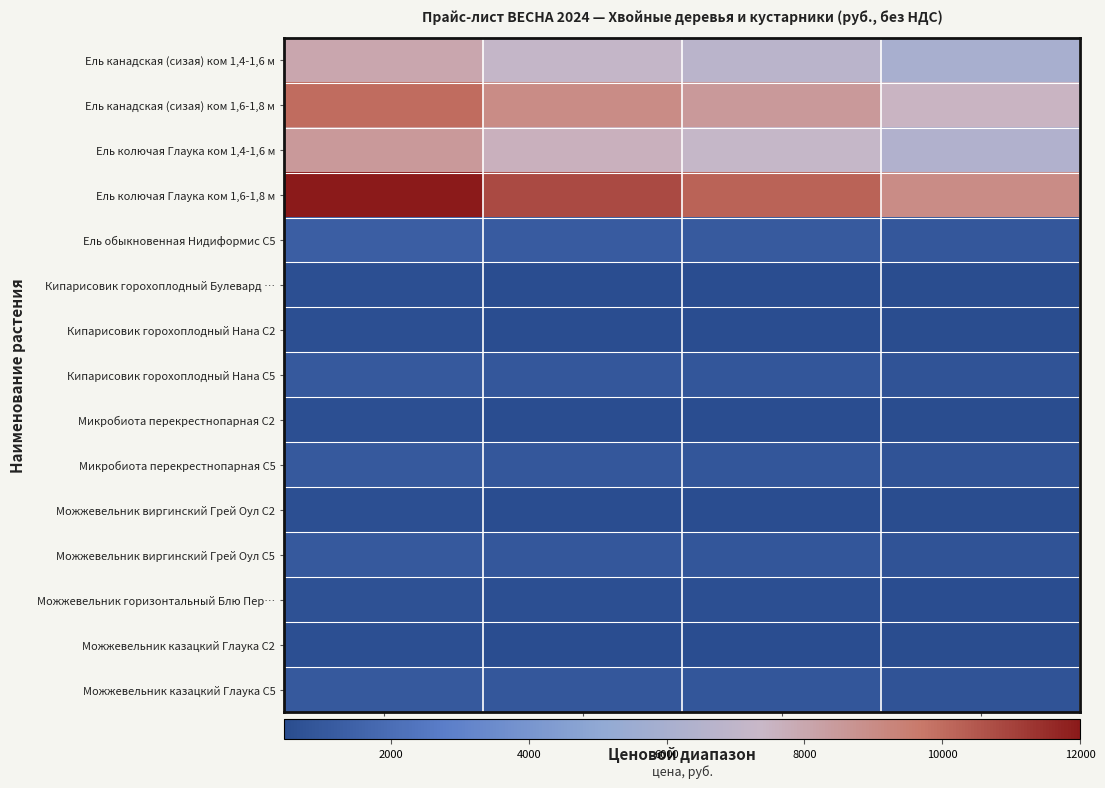

Reading left to right, extract all data points from this chart.

Ель канадская (сизая) ком 1,4-1,6 м: Розница=8000	от 70 т.р.=7200	от 150 т.р.=6800	от 300 т.р.=6000
Ель канадская (сизая) ком 1,6-1,8 м: Розница=10000	от 70 т.р.=9000	от 150 т.р.=8500	от 300 т.р.=7500
Ель колючая Глаука ком 1,4-1,6 м: Розница=8500	от 70 т.р.=7650	от 150 т.р.=7225	от 300 т.р.=6375
Ель колючая Глаука ком 1,6-1,8 м: Розница=12000	от 70 т.р.=10800	от 150 т.р.=10200	от 300 т.р.=9000
Ель обыкновенная Нидиформис С5: Розница=1300	от 70 т.р.=1170	от 150 т.р.=1105	от 300 т.р.=975
Кипарисовик горохоплодный Булевард …: Розница=600	от 70 т.р.=540	от 150 т.р.=510	от 300 т.р.=450
Кипарисовик горохоплодный Нана С2: Розница=600	от 70 т.р.=540	от 150 т.р.=510	от 300 т.р.=450
Кипарисовик горохоплодный Нана С5: Розница=1080	от 70 т.р.=972	от 150 т.р.=918	от 300 т.р.=810
Микробиота перекрестнопарная С2: Розница=600	от 70 т.р.=540	от 150 т.р.=510	от 300 т.р.=450
Микробиота перекрестнопарная С5: Розница=1080	от 70 т.р.=972	от 150 т.р.=918	от 300 т.р.=810
Можжевельник виргинский Грей Оул С2: Розница=600	от 70 т.р.=540	от 150 т.р.=510	от 300 т.р.=450
Можжевельник виргинский Грей Оул С5: Розница=1080	от 70 т.р.=972	от 150 т.р.=918	от 300 т.р.=810
Можжевельник горизонтальный Блю Пер…: Розница=700	от 70 т.р.=630	от 150 т.р.=595	от 300 т.р.=525
Можжевельник казацкий Глаука С2: Розница=600	от 70 т.р.=540	от 150 т.р.=510	от 300 т.р.=450
Можжевельник казацкий Глаука С5: Розница=1080	от 70 т.р.=972	от 150 т.р.=918	от 300 т.р.=810